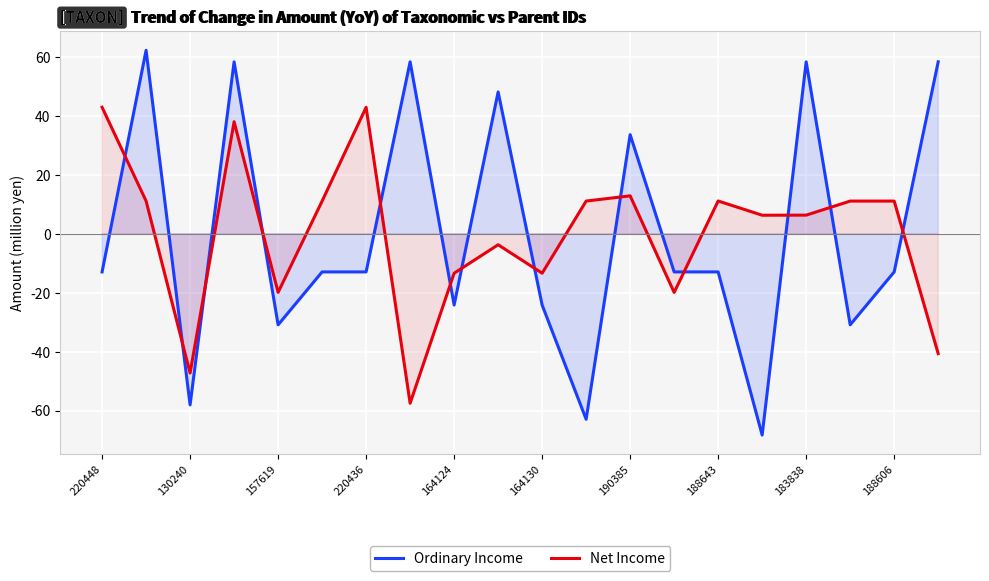

In Net Income, how many points are higher than both neighbors (excluding endpoints)?

6